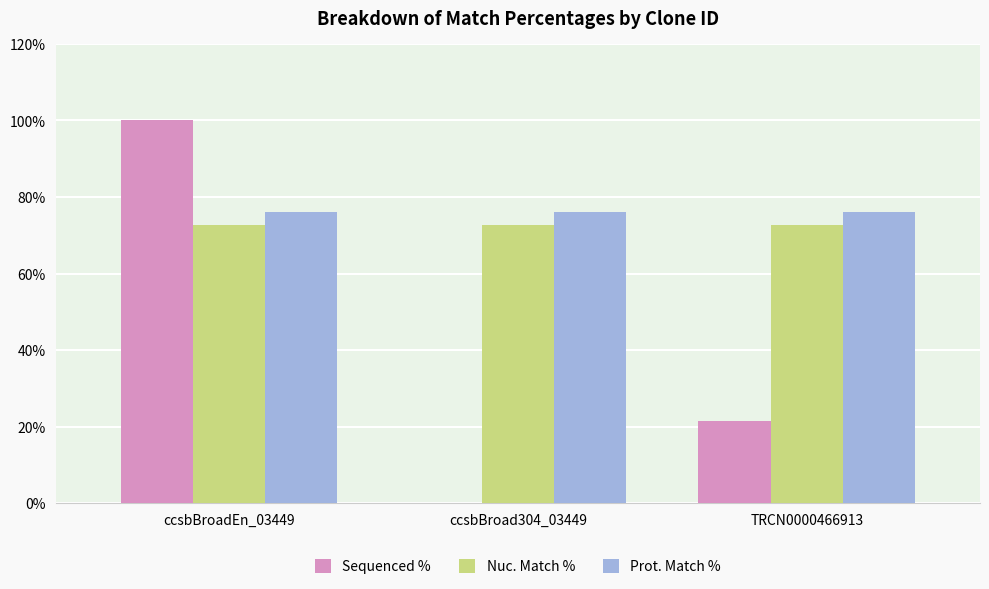

What is the spread (max minus min) of values at ccsbBroad304_03449?

76.0